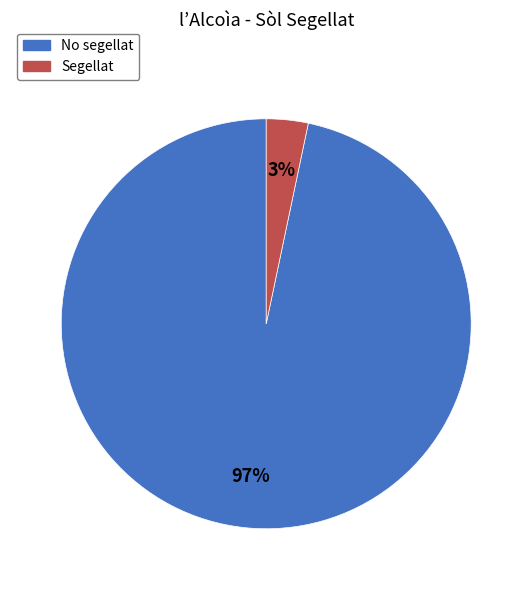

Does Segellat represent more than half of the total?

No